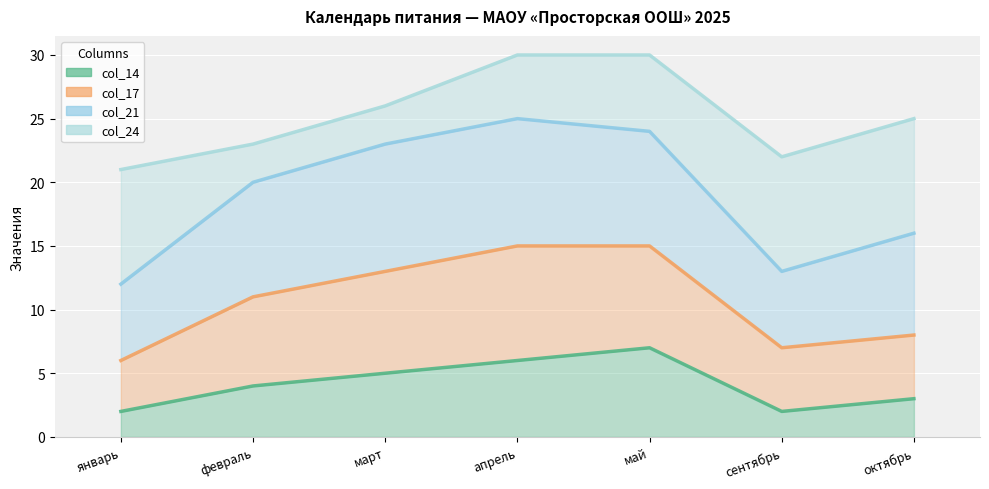

How many interior local valleys does the col_17 series have?

1